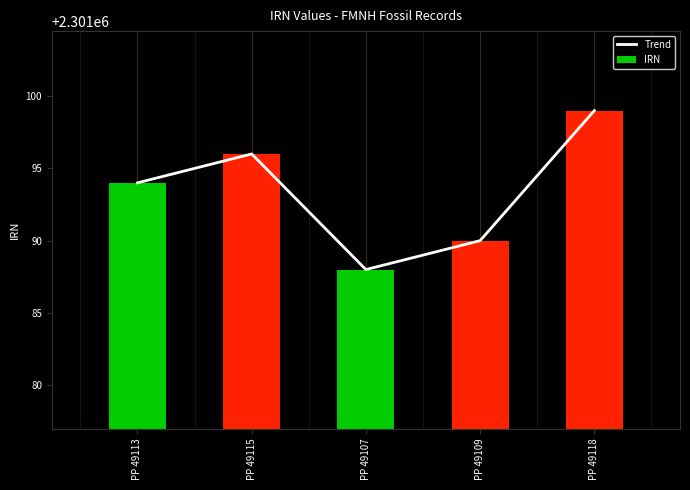

What is the difference between the maximum and minimum values in the IRN series?

11